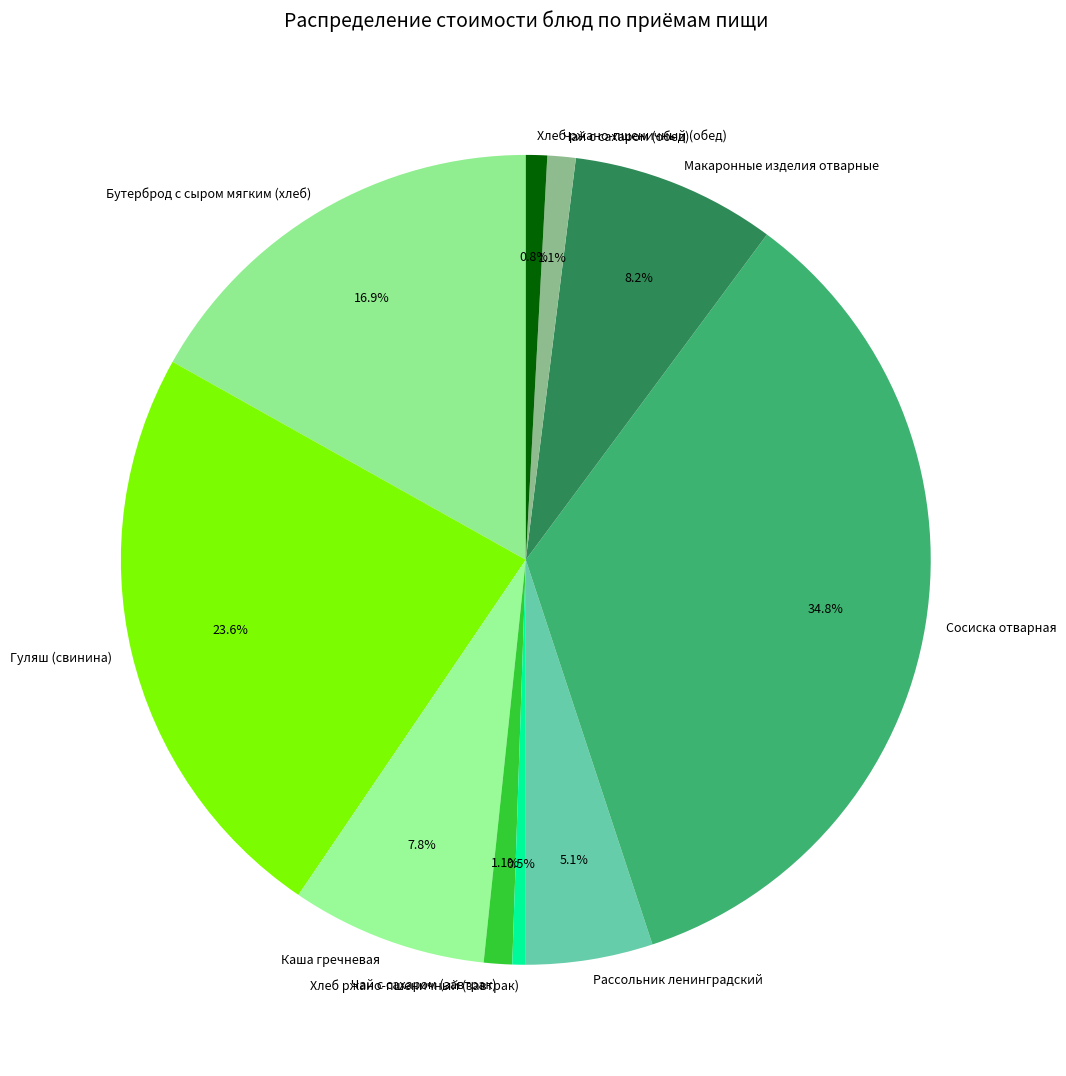

The Чай с сахаром (завтрак) slice represents 1% of the pie. True or false?

True